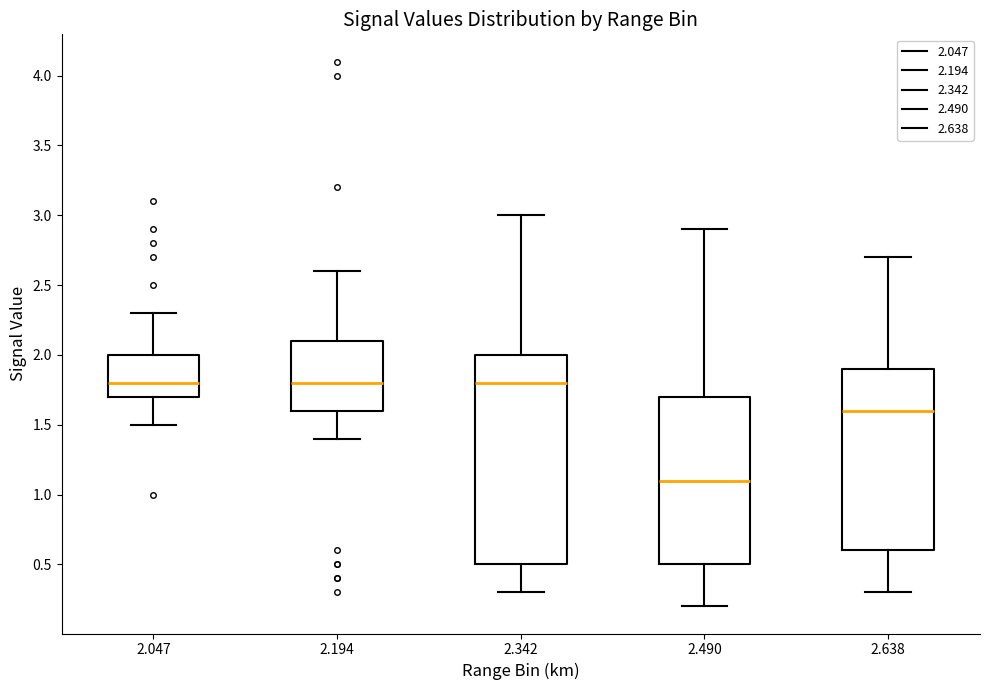

Where does the upper whisker of the box at x = 2.638 end on the y-axis? The values are not printed on the chart, so give them approximately, as read against the axis.

2.7